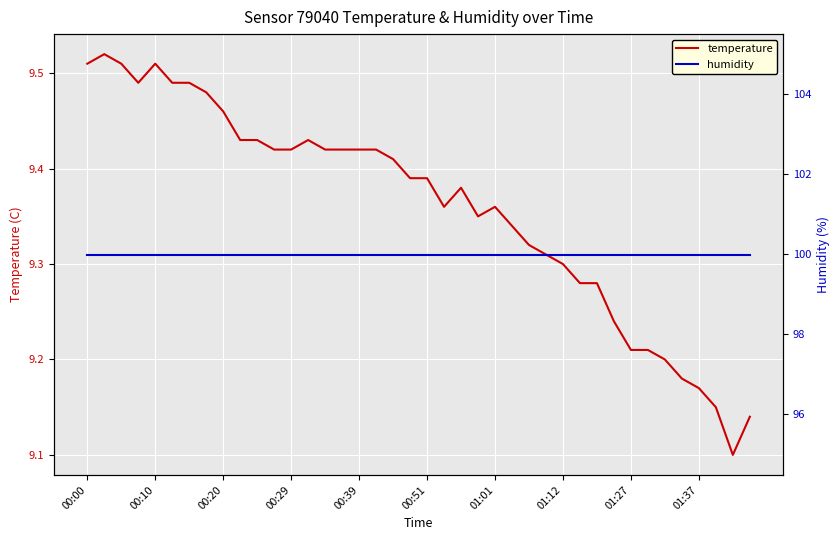

Which series has the largest range (max minus min)?

temperature